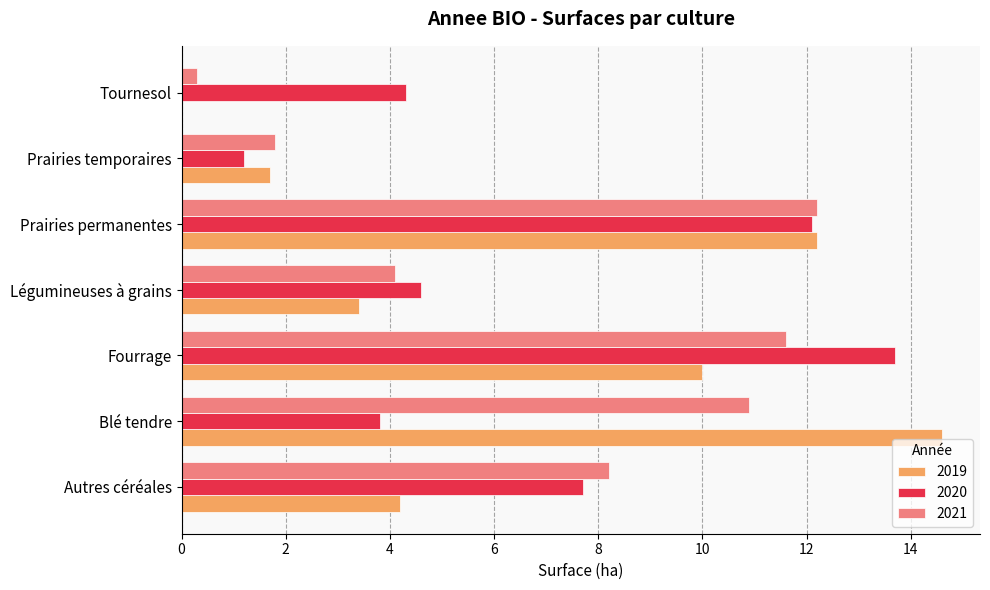

What is the sum of all 2021 values?

49.1